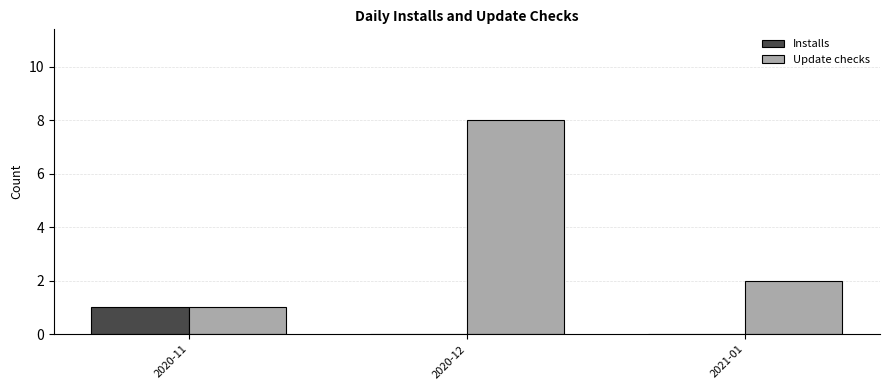

Is the value of Installs at 2021-01 greater than the value of Update checks at 2021-01?

No